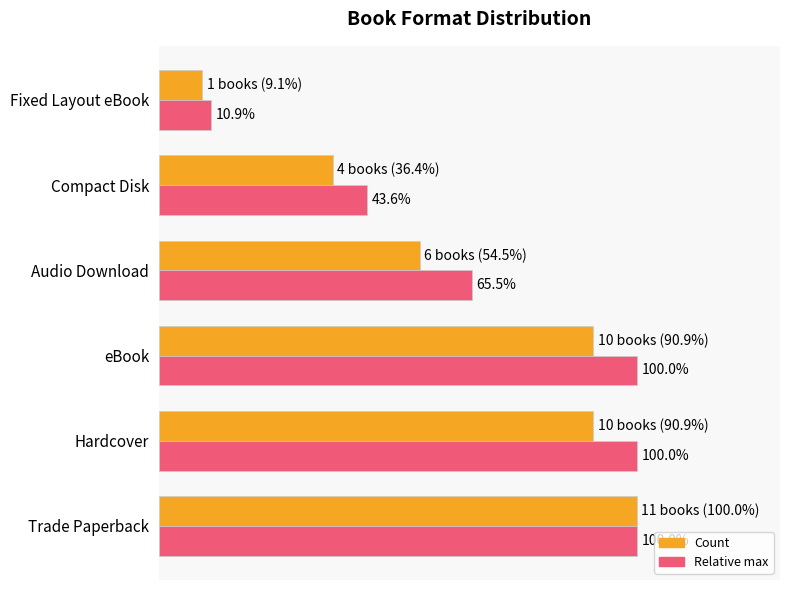

At which category is the sum across all series the highest?

Trade Paperback